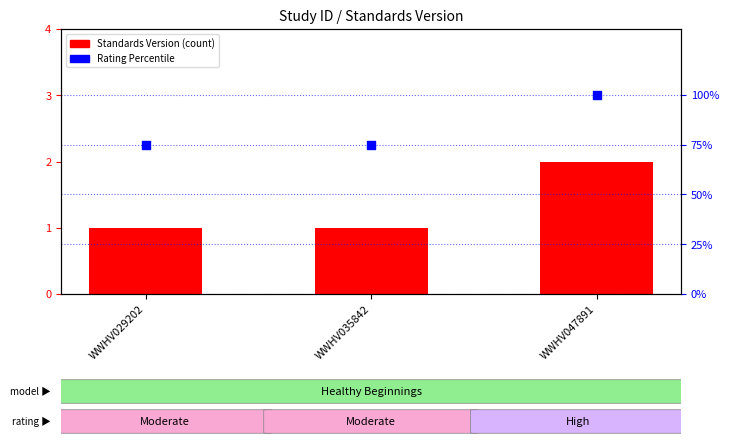

Is the value of Standards Version at WWHV029202 greater than the value of Rating Percentile at WWHV047891?

No